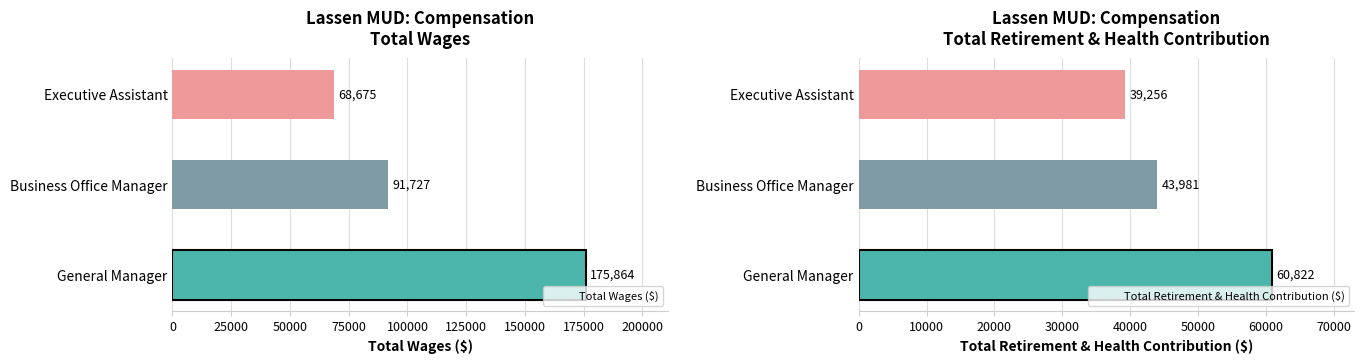

Rank the series by their average value, from highest to lowest.

Total Wages ($), Total Retirement & Health Contribution ($)